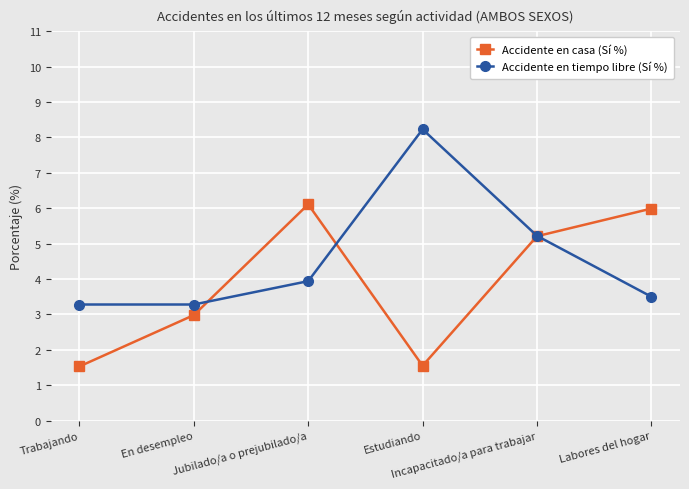

At which category is the sum across all series the highest?

Incapacitado/a para trabajar